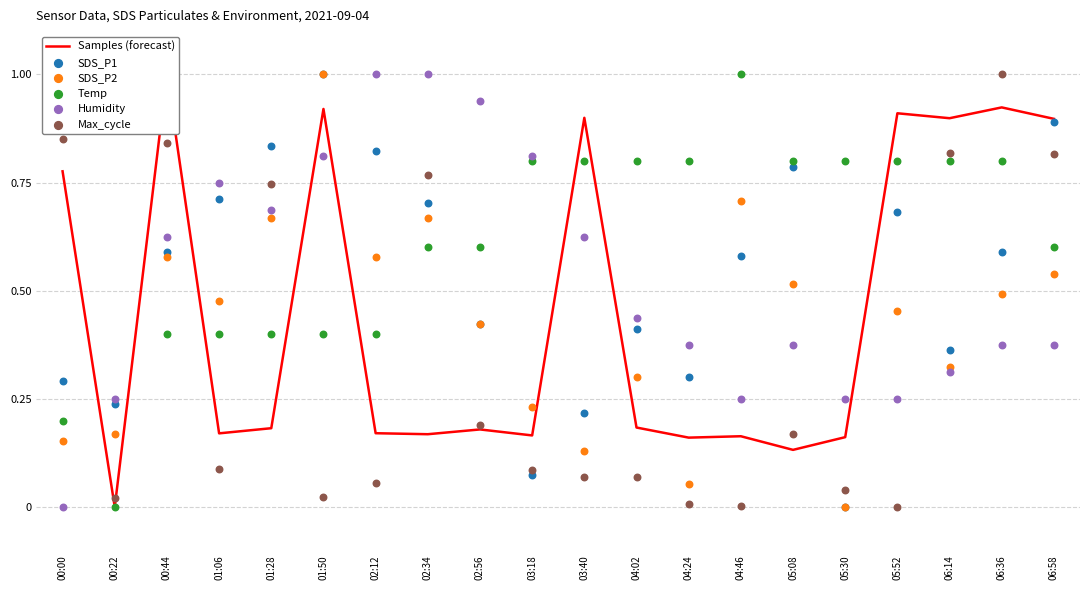

Which series has the largest total across all categories?

Temp